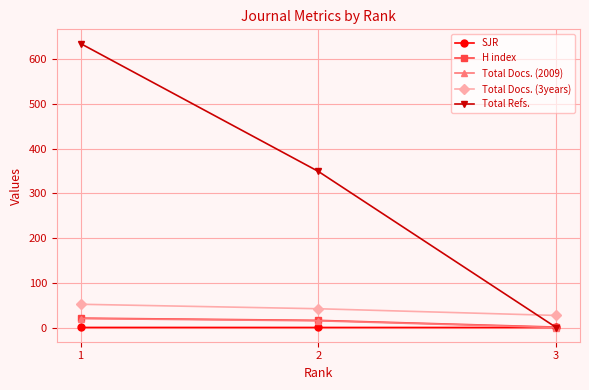

What is the sum of all Total Refs. values?

984.0